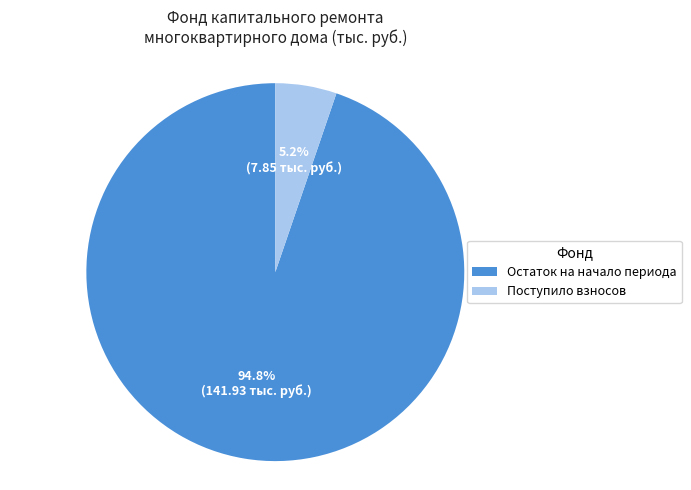

Between Остаток на начало периода and Поступило взносов, which is larger?

Остаток на начало периода